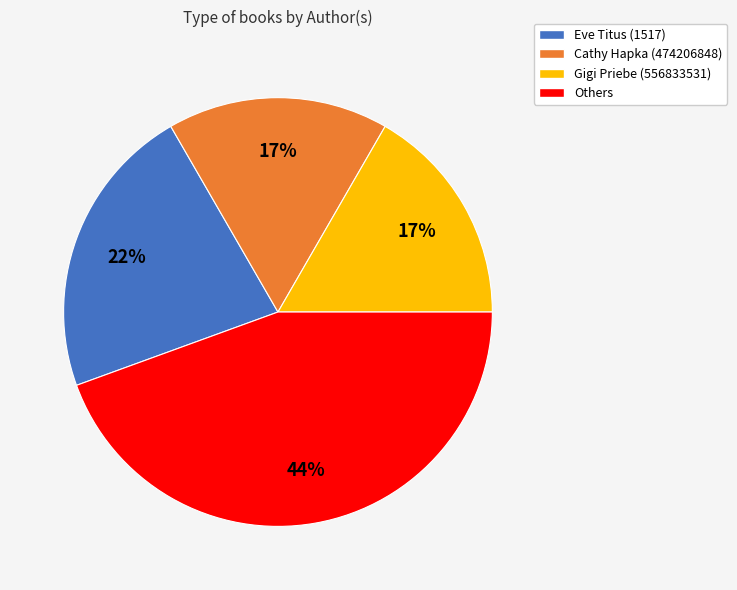

Does any single category account for the majority?

No